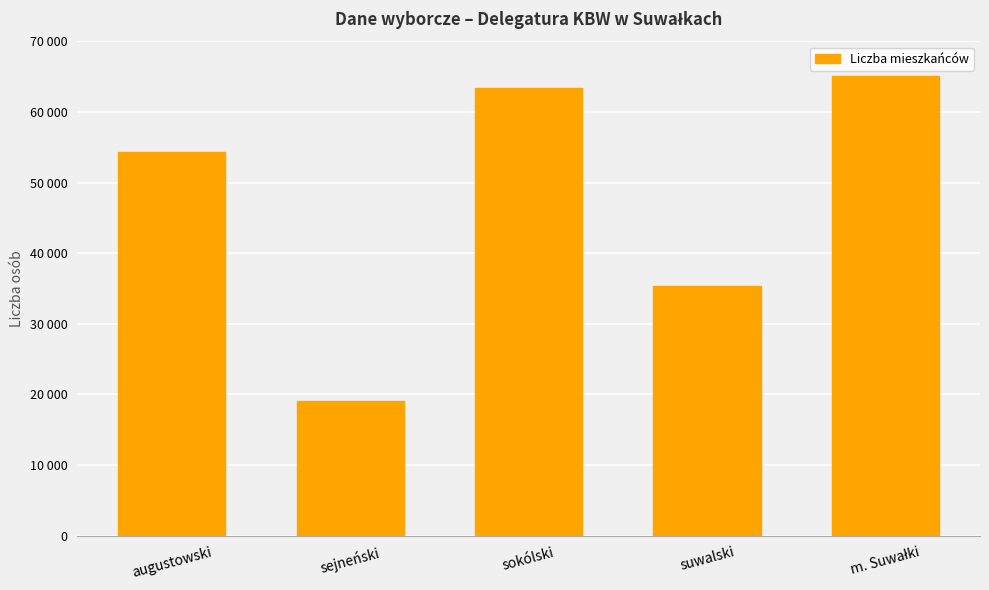

Does the chart contain any negative values?

No